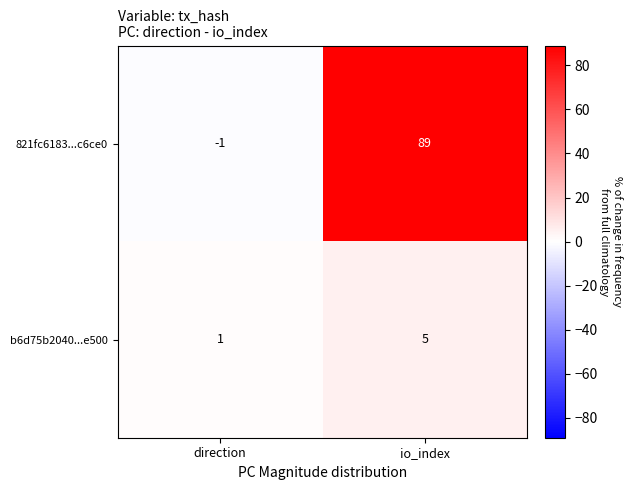

How many values in 821fc6183...c6ce0 are above zero?

1